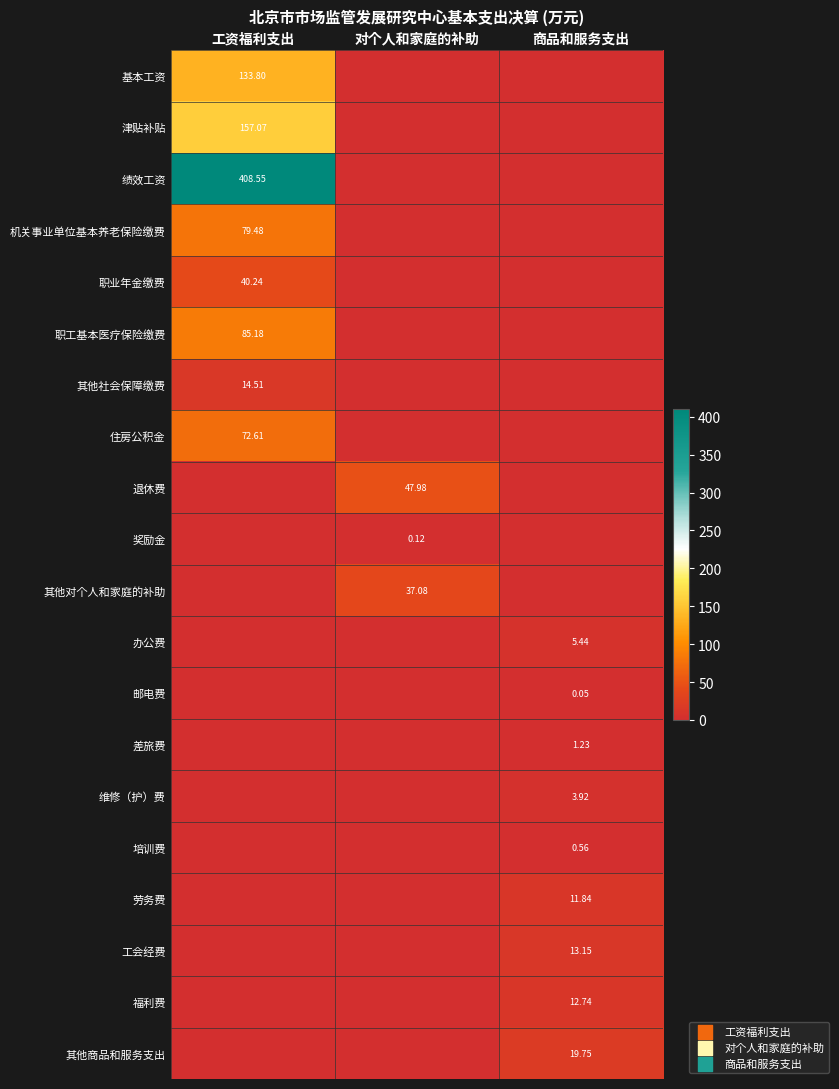

What is the difference between the maximum and minimum values in the 绩效工资 series?

408.5